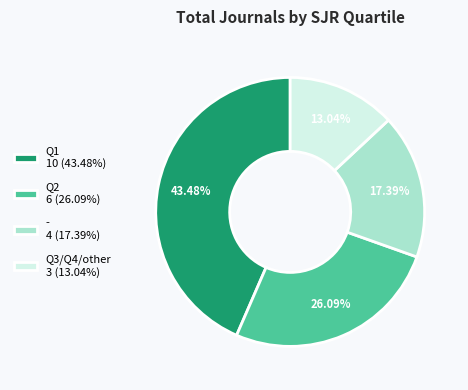

Is it true that Q2 is 26% of the pie?

True